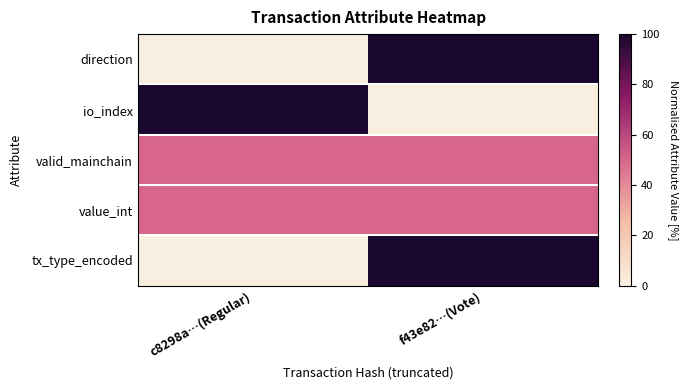

How many data points does each series have?

2